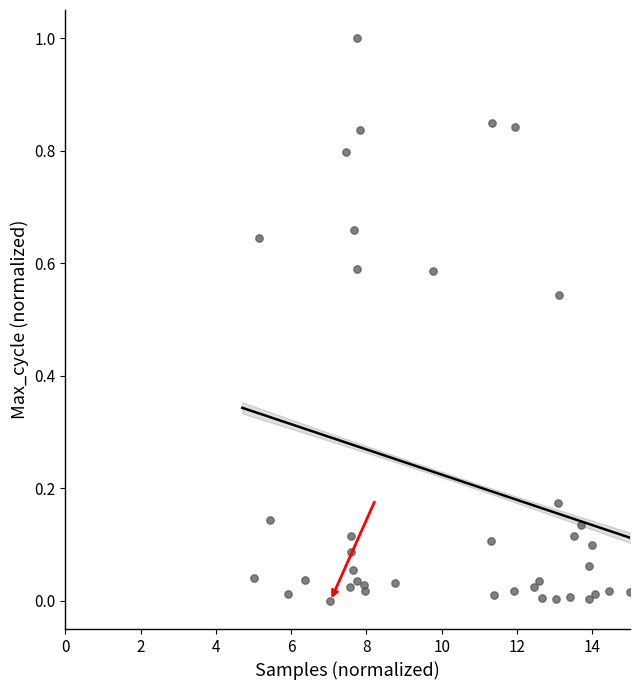

What is the range of Y values (max minus min)?

1.0